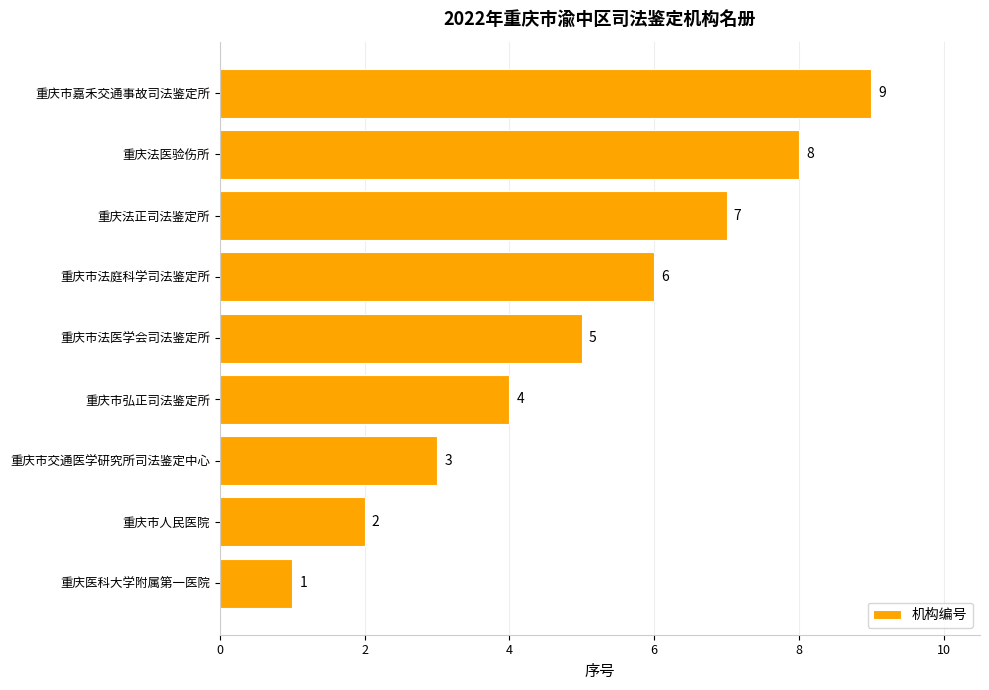

Where is the data nearest to the value 5?

重庆市法医学会司法鉴定所